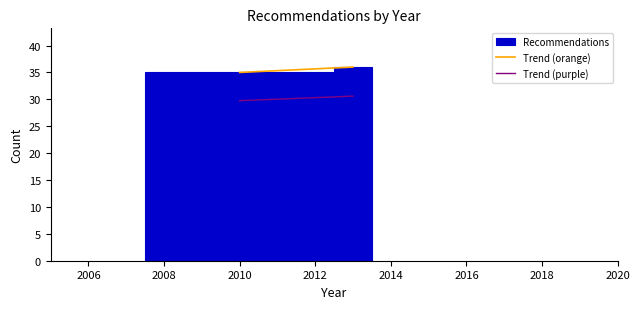

Reading left to right, list every bar in this chart as the range it spans on the x-axis followed by its height. Neither the bar edges nor the heights are printed on the chart, so give them approximately, as read against the axes.

2007.5 to 2012.5: 35
2012.5 to 2013.5: 36